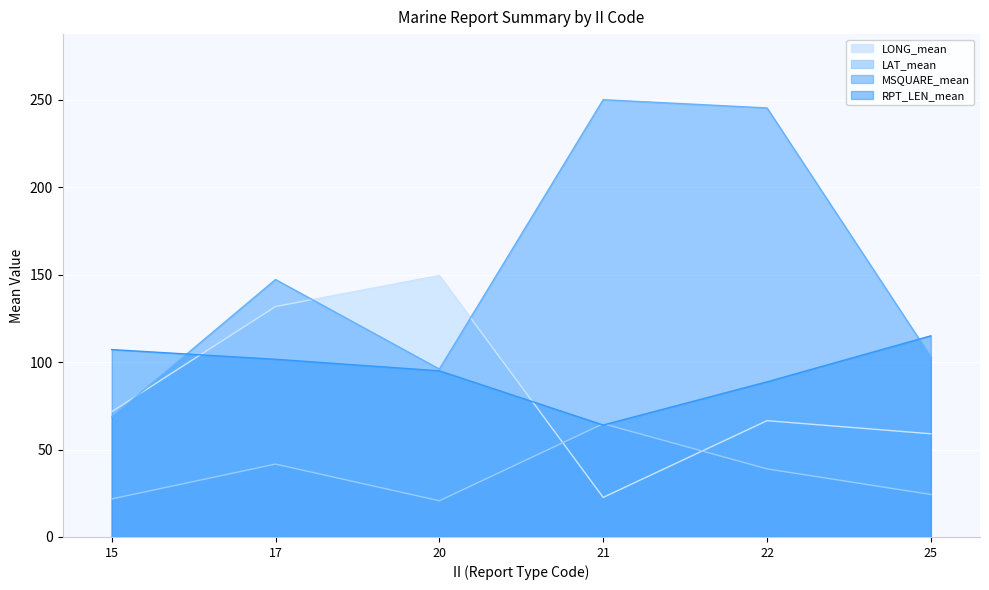

What is the total value across all series at 20?

361.2